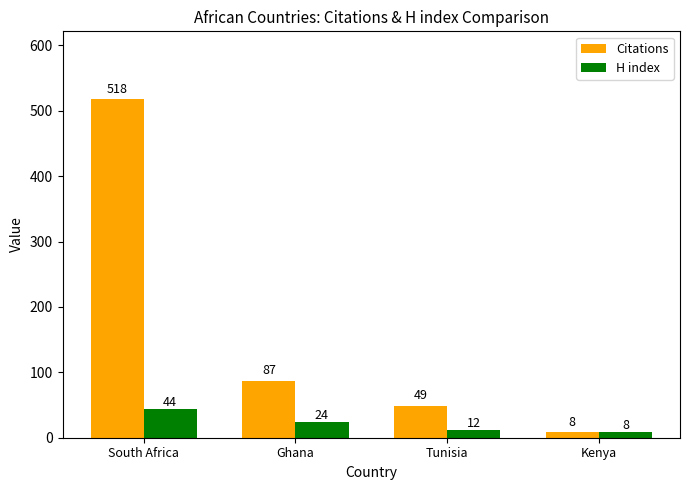

What is the value of the Citations bar at the 4th from the left?

8